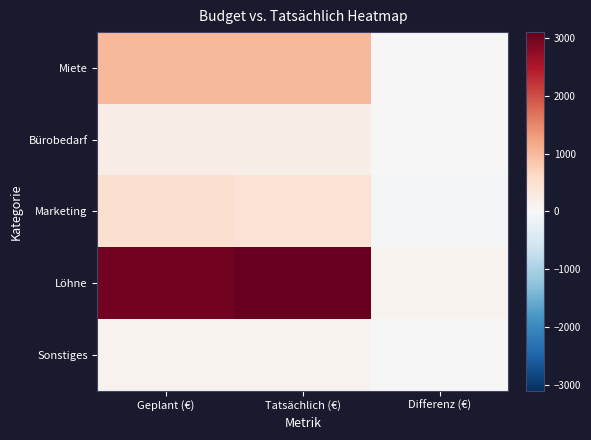

Reading right to left, extract all data points from this chart.

Miete: Differenz (€)=0	Tatsächlich (€)=1000	Geplant (€)=1000
Bürobedarf: Differenz (€)=-20	Tatsächlich (€)=180	Geplant (€)=200
Marketing: Differenz (€)=-50	Tatsächlich (€)=450	Geplant (€)=500
Löhne: Differenz (€)=100	Tatsächlich (€)=3100	Geplant (€)=3000
Sonstiges: Differenz (€)=20	Tatsächlich (€)=120	Geplant (€)=100